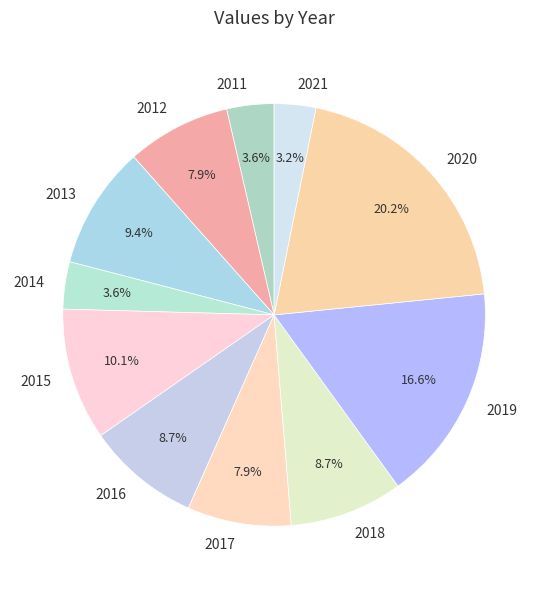

What is the largest slice in the pie chart?

2020